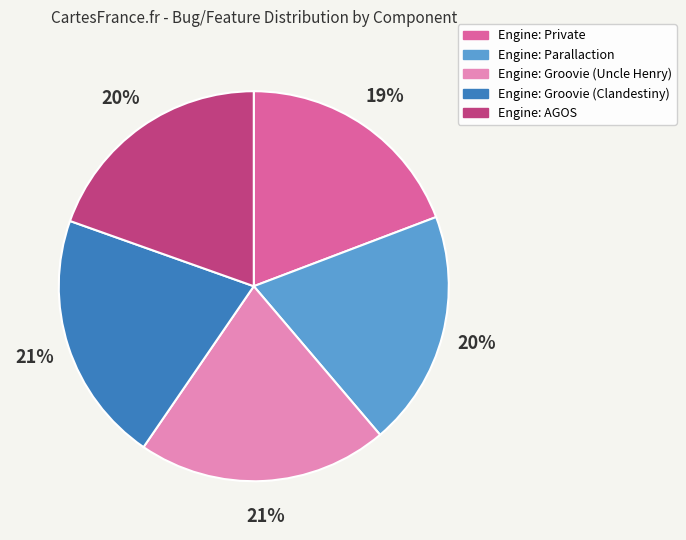

Does any single category account for the majority?

No